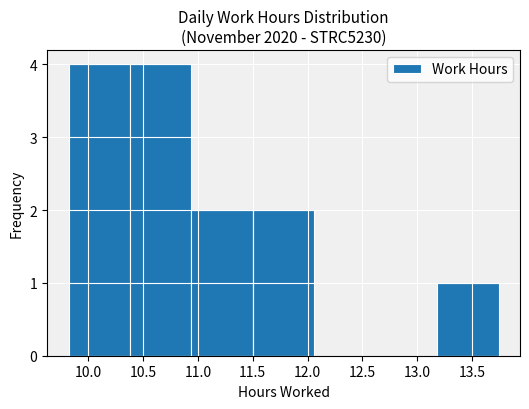

Reading left to right, list every bar in this chart as the range it spans on the x-axis followed by its height. Neither the bar edges nor the heights are printed on the chart, so give them approximately, as read against the axes.

9.82 to 10.38: 4
10.38 to 10.94: 4
10.94 to 11.50: 2
11.50 to 12.06: 2
12.06 to 12.62: 0
12.62 to 13.18: 0
13.18 to 13.74: 1